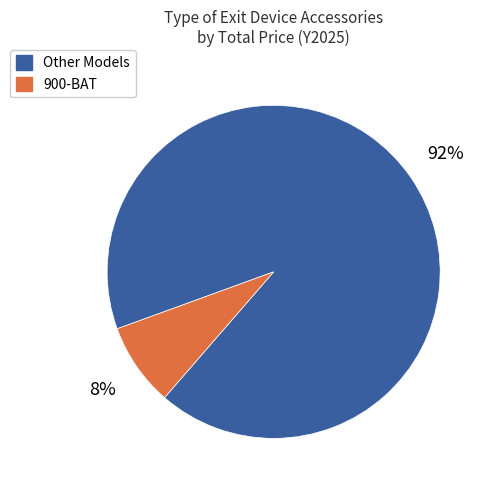

Is it true that Other Models is 92% of the pie?

True